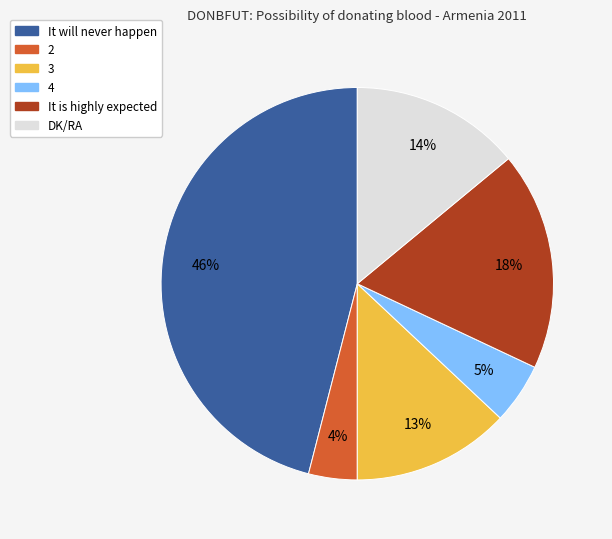

Is the sum of It will never happen and It is highly expected greater than half?

Yes